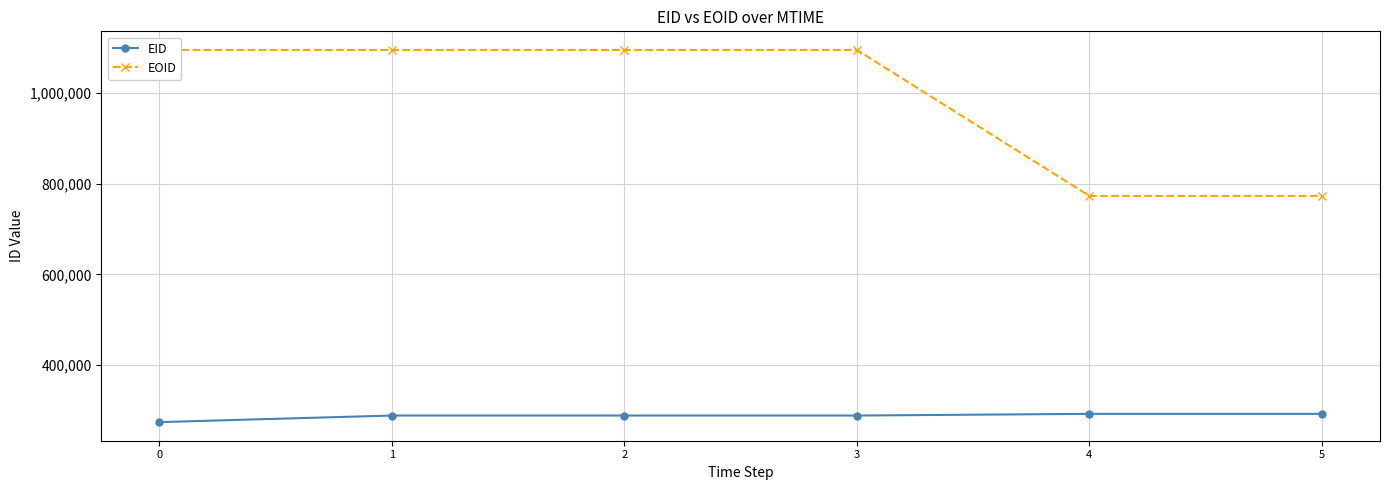

What is the difference between the second highest and minimum values in the EID series?

18219